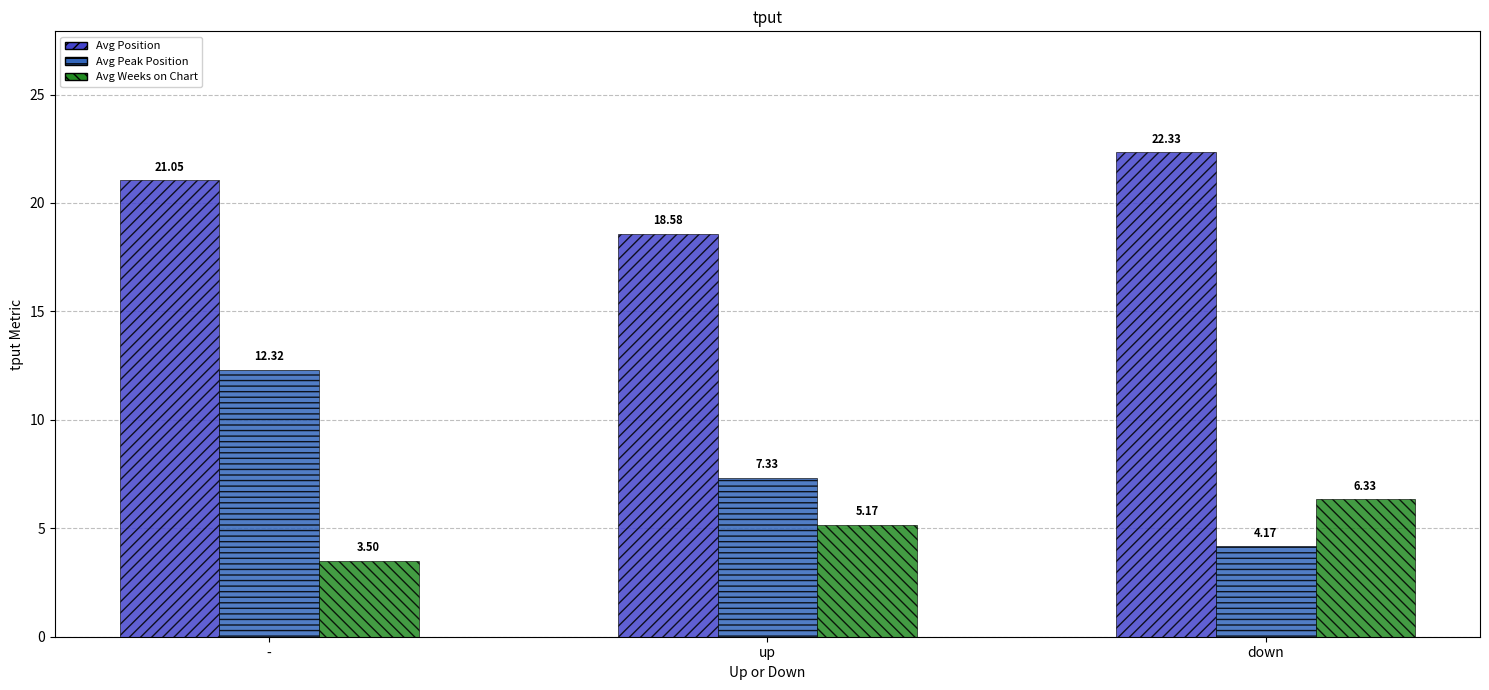

What is the difference between the maximum and minimum values in the Avg Weeks on Chart series?

2.8